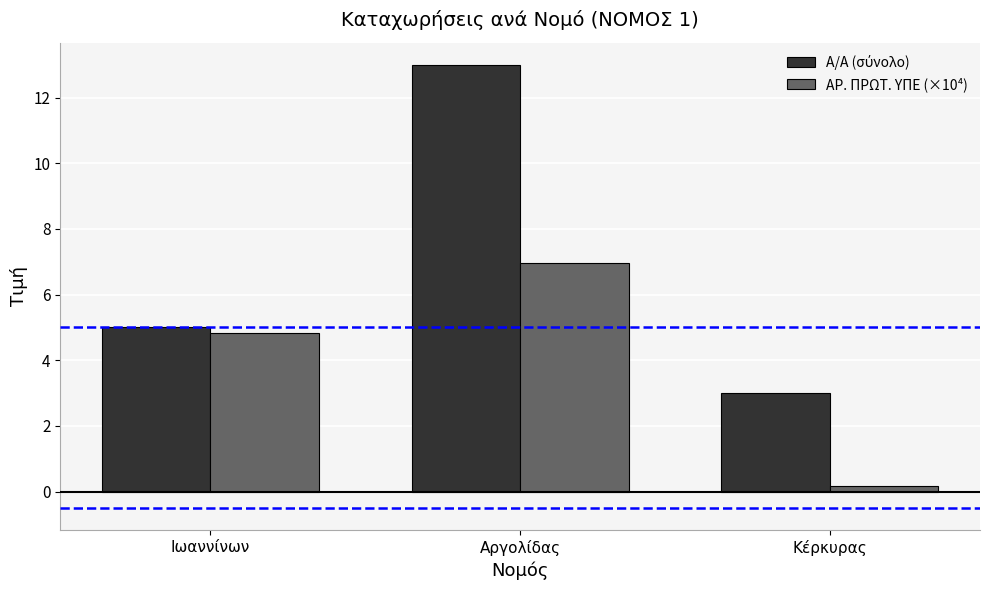

At which label is ΑΡ. ΠΡΩΤ. ΥΠΕ (×10⁴) closest to 3?

Ιωαννίνων